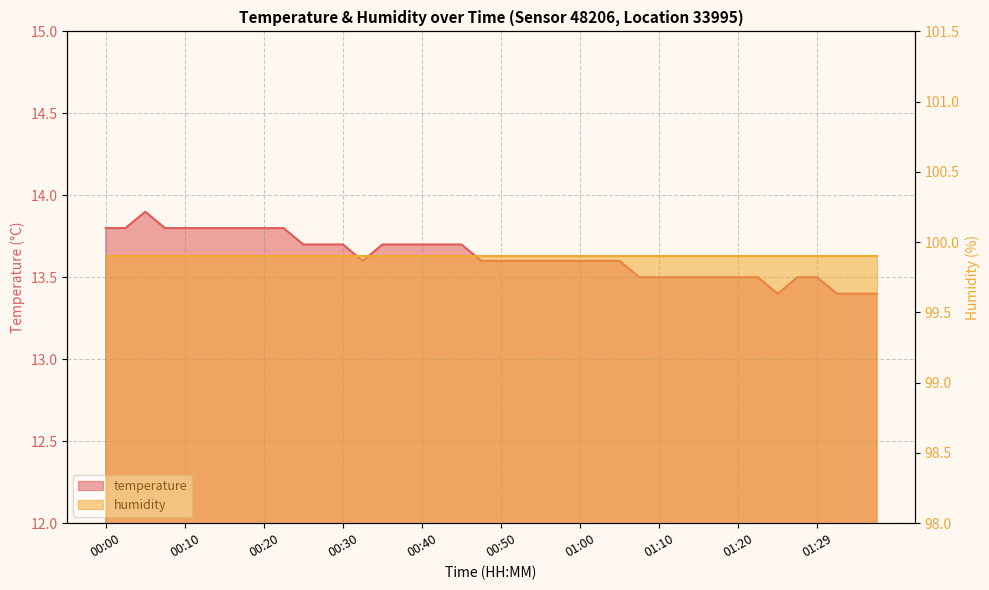

What is the minimum value shown in the chart?

13.4